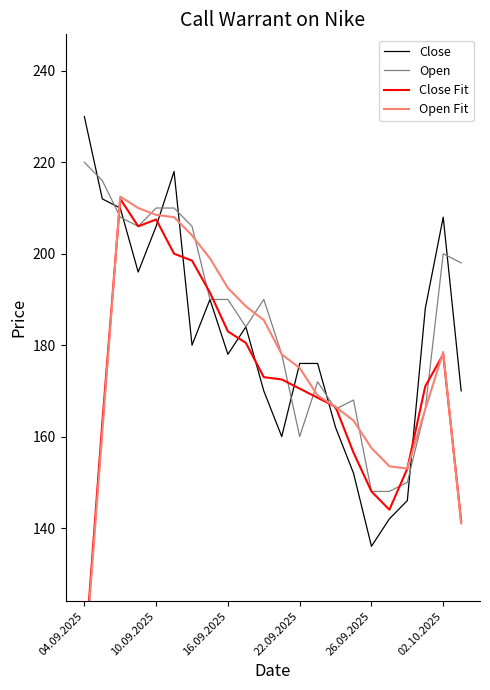

The value of Close at 04.09.2025 is 230. True or false?

True